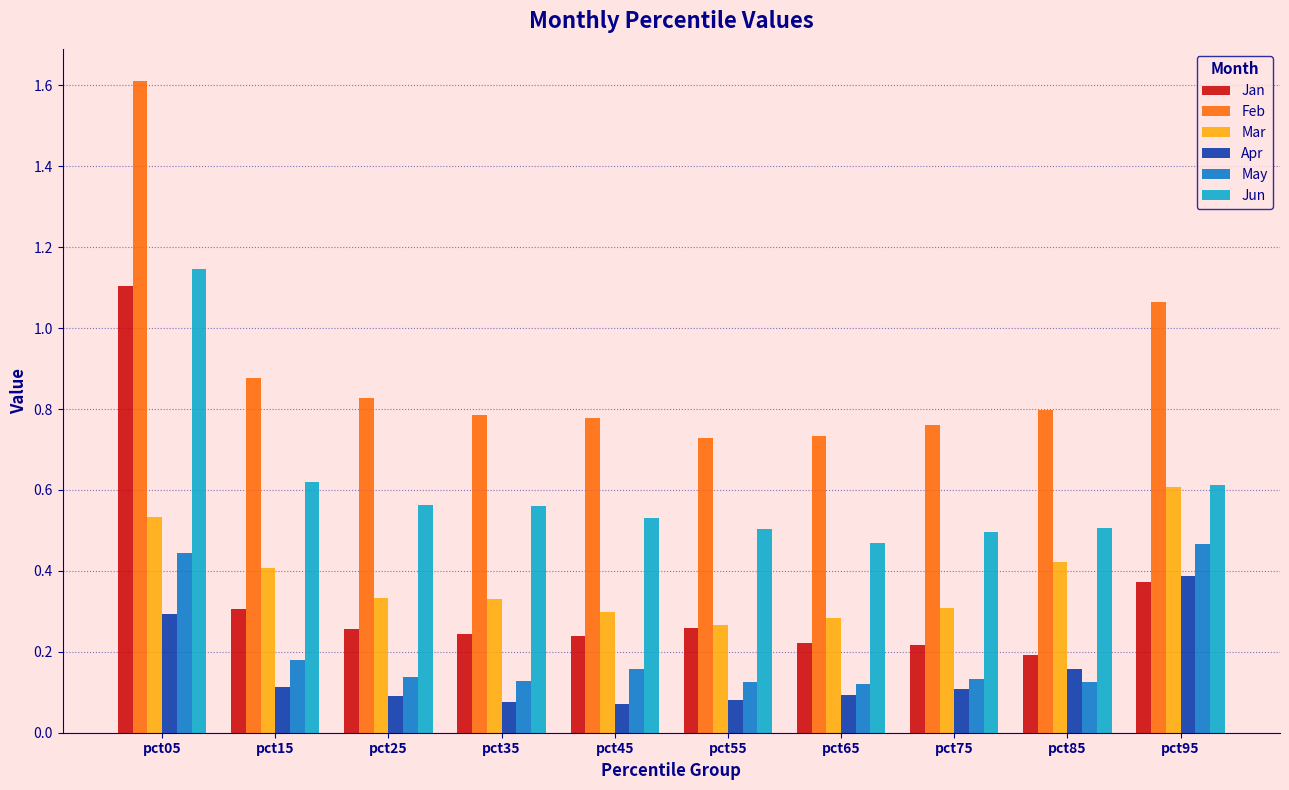

What is the sum of all Mar values?

3.8